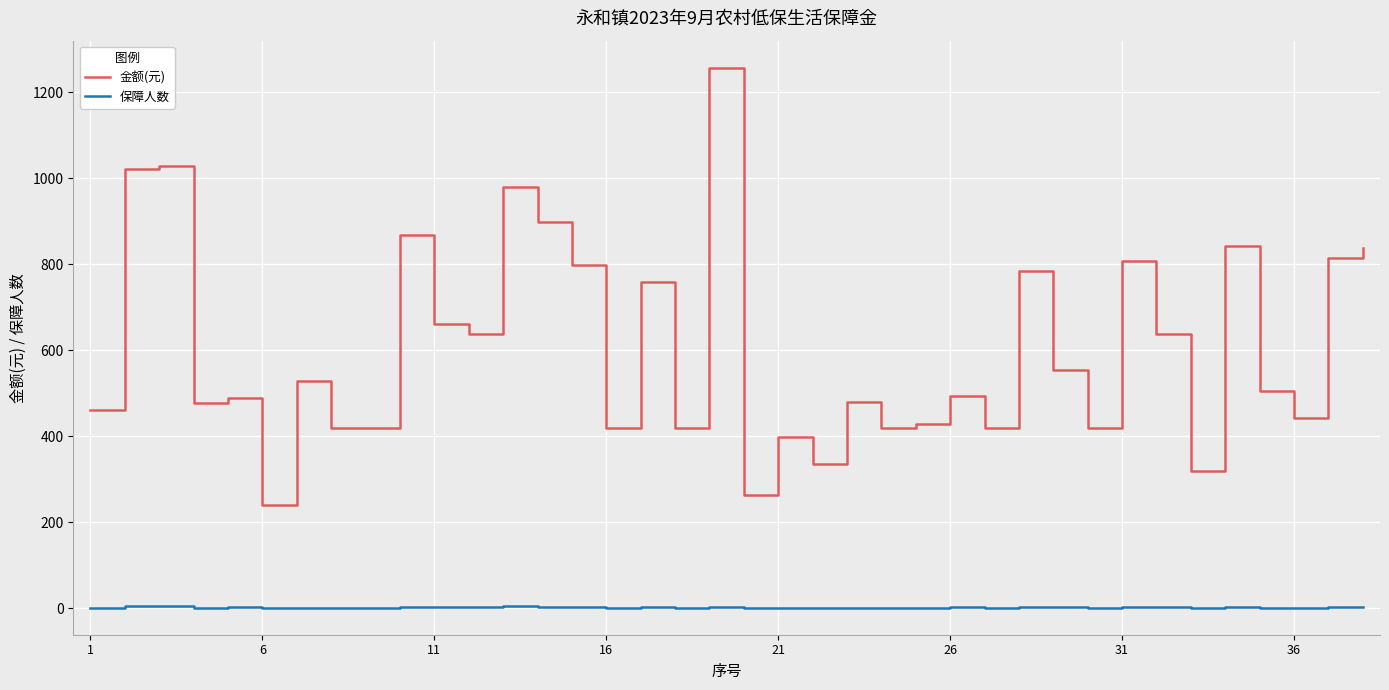

Which series has the largest total across all categories?

金额(元)